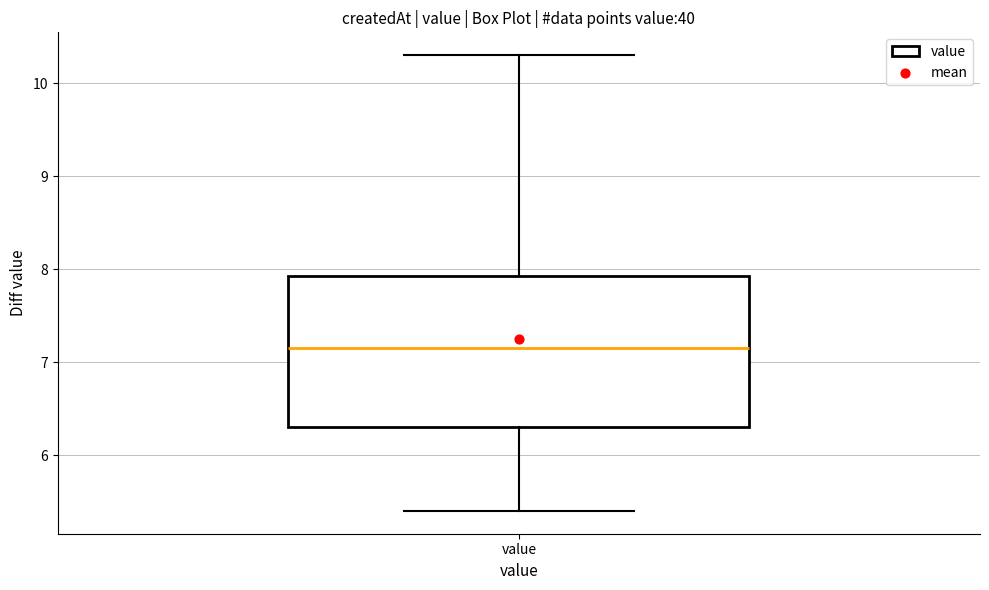

Where is the upper edge of the box for value on the y-axis? The values are not printed on the chart, so give them approximately, as read against the axis.

7.9